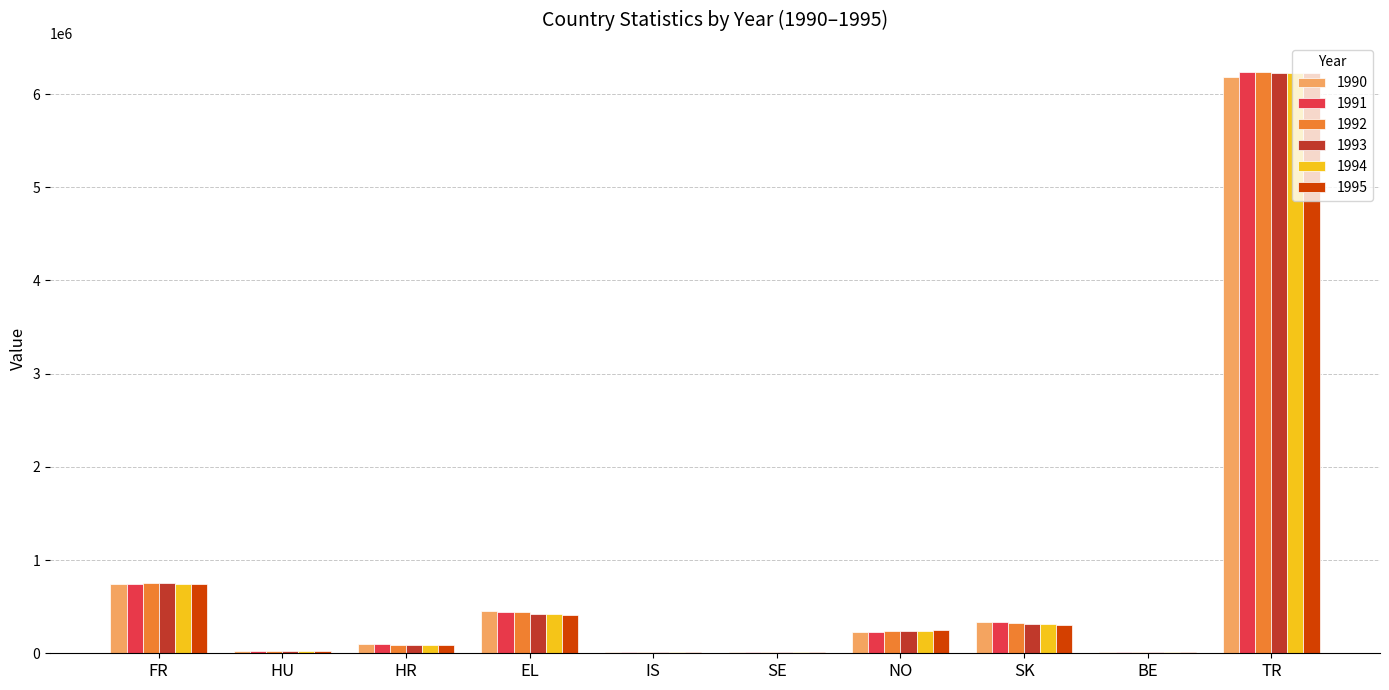

What is the greatest value displayed?

6238077